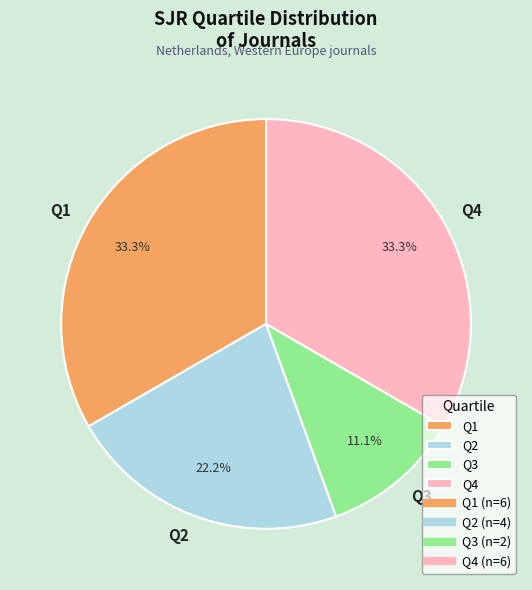

Is it true that Q3 is 1% of the pie?

False